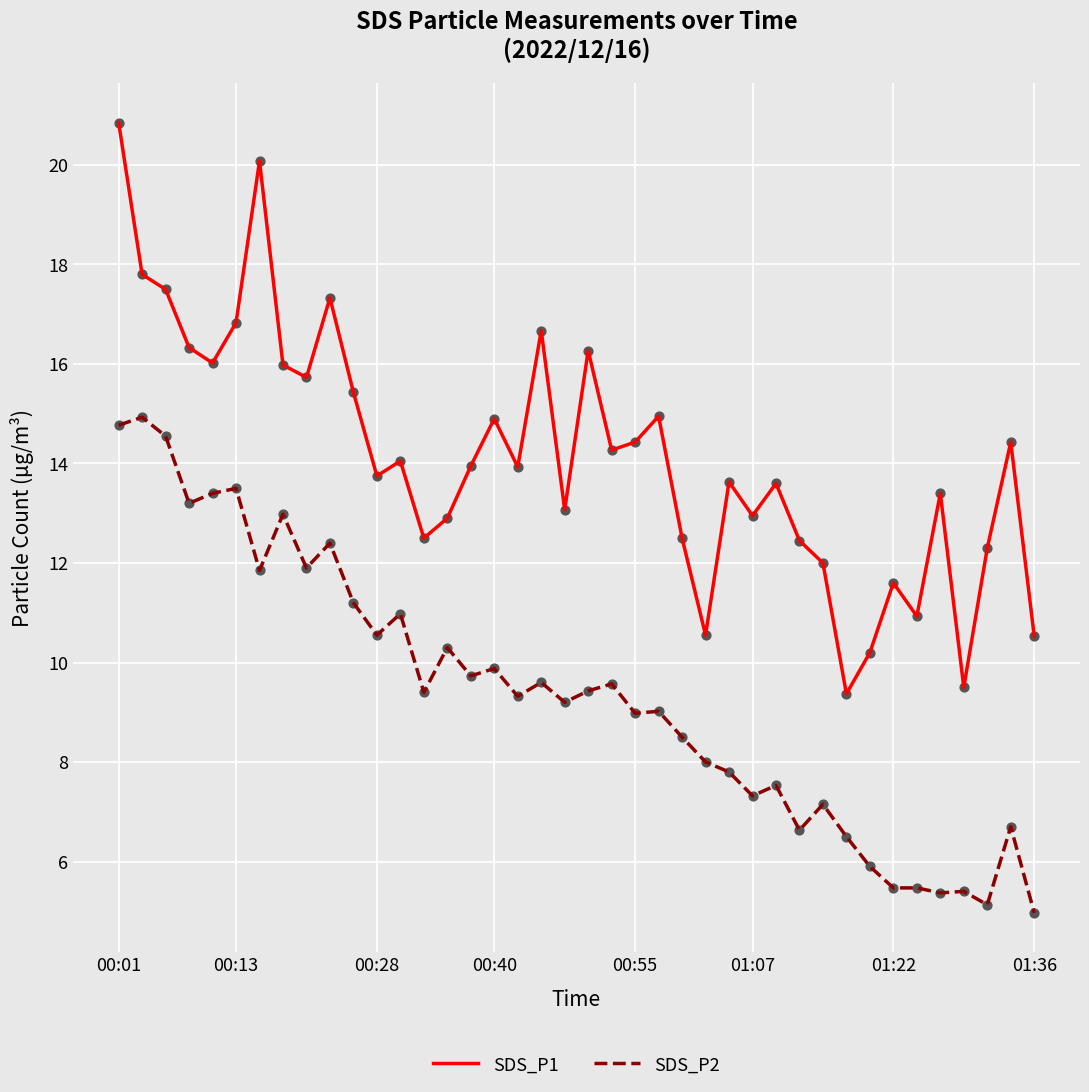

Which series has the largest total across all categories?

SDS_P1